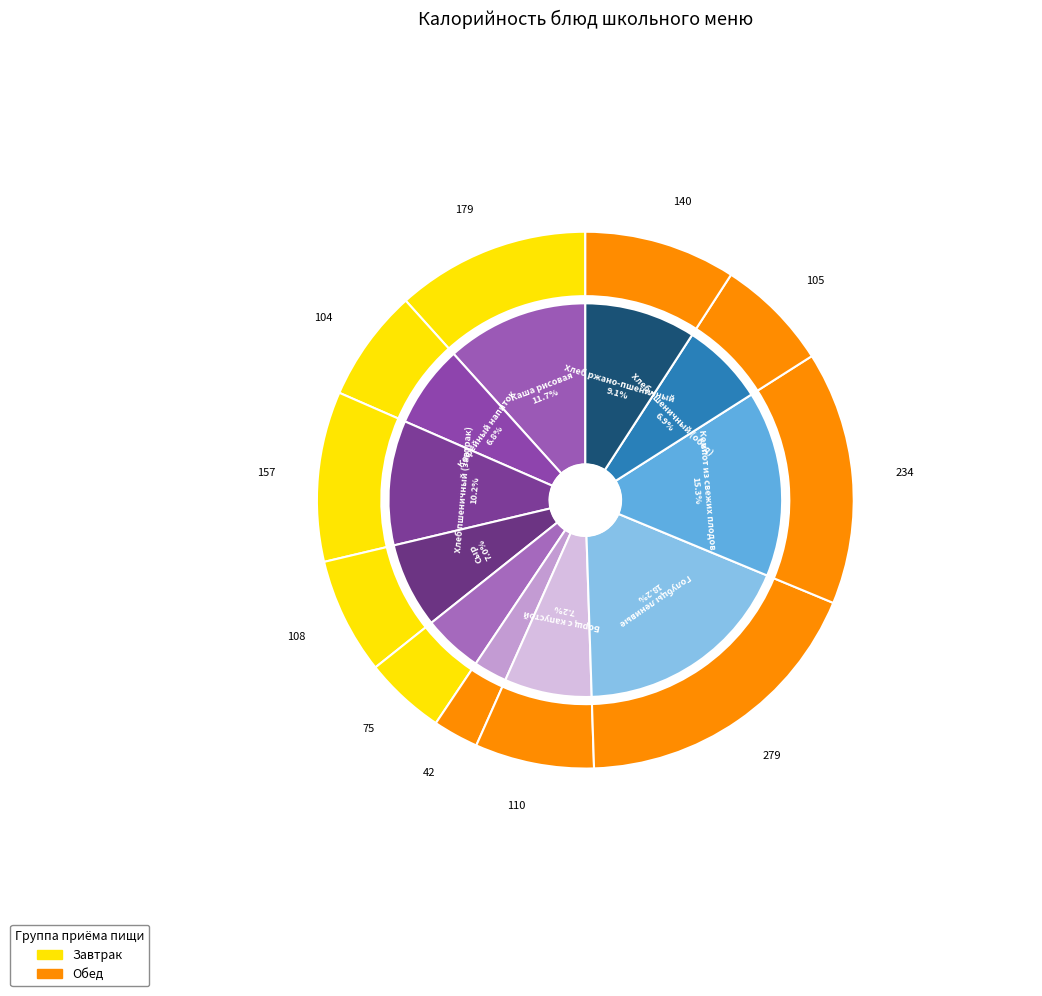

What is the change in value from Масло сливочное to Голубцы ленивые?

+204.4